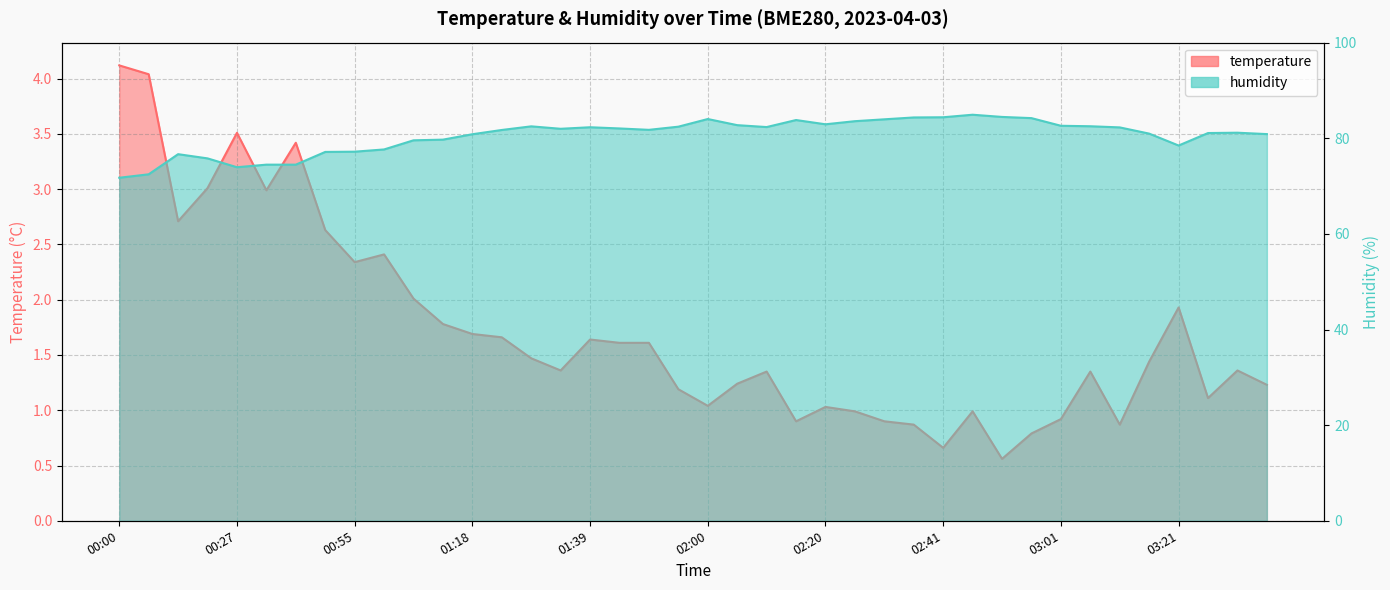

Reading left to right, list all the values displayed in this chart.

temperature: 4.1	4.0	2.7	3.0	3.5	3.0	3.4	2.6	2.3	2.4	2.0	1.8	1.7	1.7	1.5	1.4	1.6	1.6	1.6	1.2	1.0	1.2	1.4	0.9	1.0	1.0	0.9	0.9	0.7	1.0	0.6	0.8	0.9	1.4	0.9	1.4	1.9	1.1	1.4	1.2
humidity: 71.7	72.5	76.7	75.8	73.9	74.5	74.5	77.1	77.2	77.7	79.6	79.7	80.8	81.7	82.5	82.0	82.3	82.0	81.8	82.4	84.0	82.7	82.3	83.8	82.9	83.6	84.0	84.3	84.4	84.9	84.5	84.2	82.6	82.5	82.3	81.0	78.5	81.1	81.2	80.9